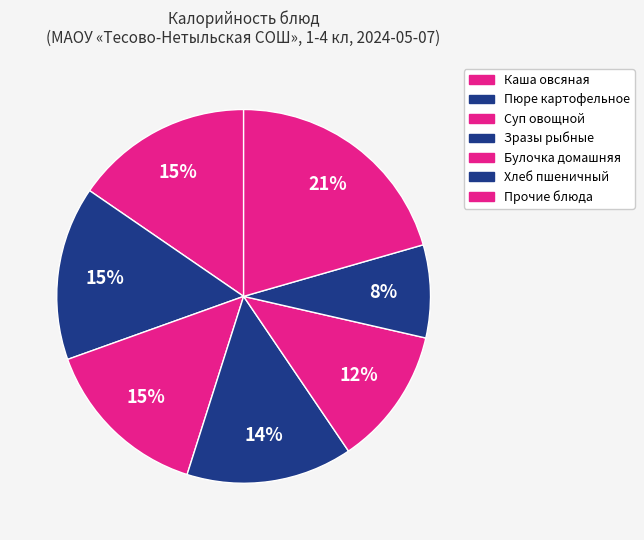

True or false: Булочка домашняя accounts for 12% of the total.

True